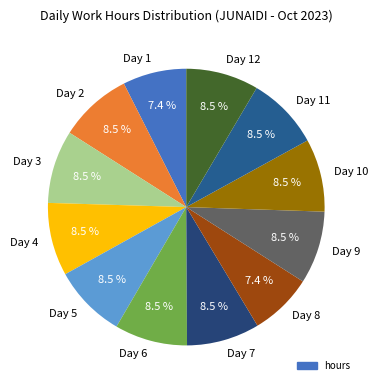

Does any single category account for the majority?

No